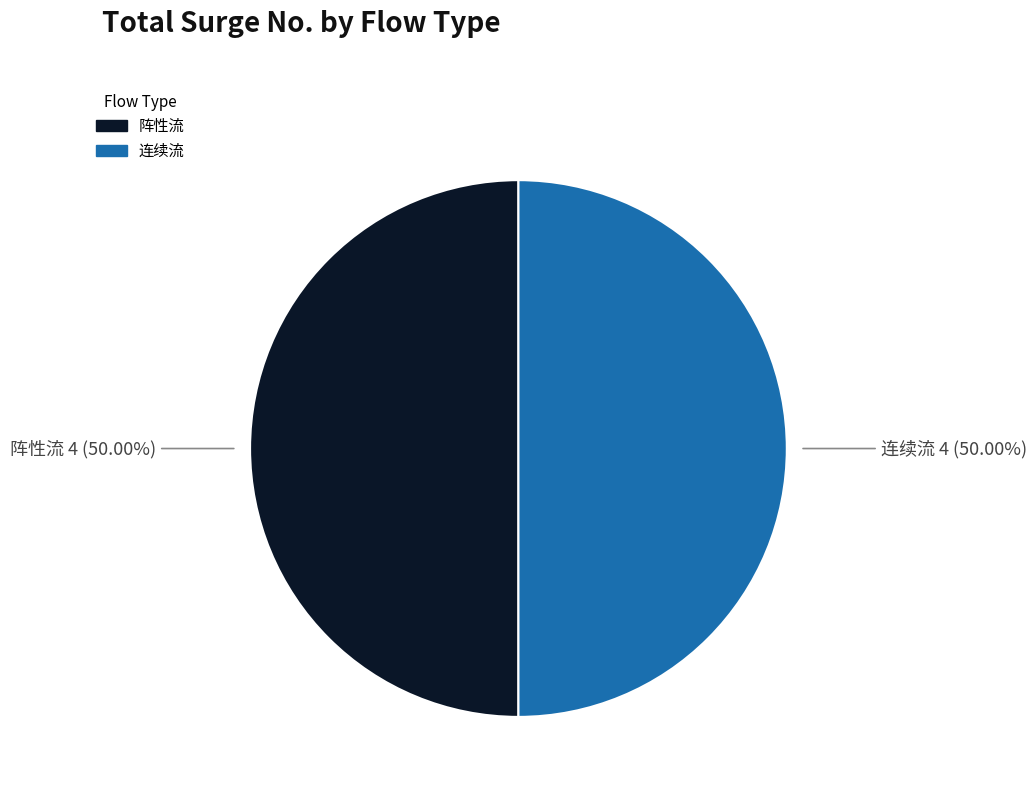

How many slices are in this pie chart?

2